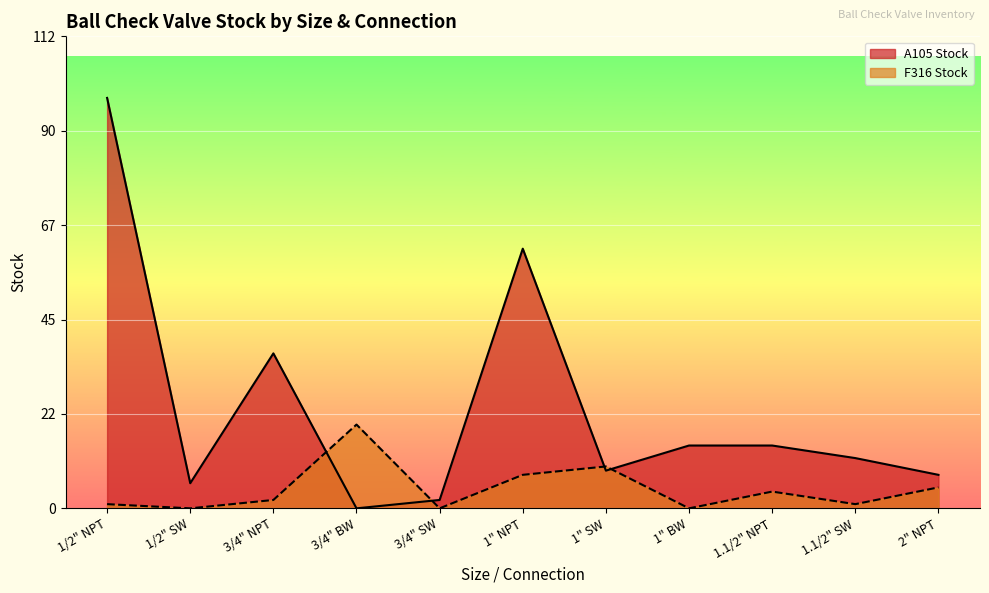

Is it true that F316 Stock equals 5 at 2" NPT?

True